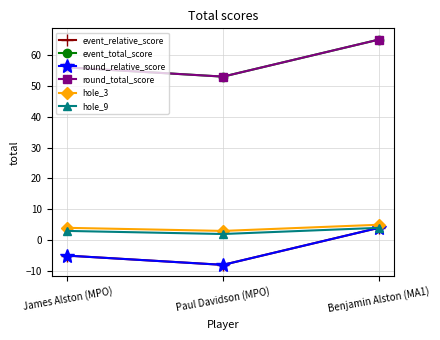

What is the difference between the maximum and second lowest values in the event_total_score series?

9